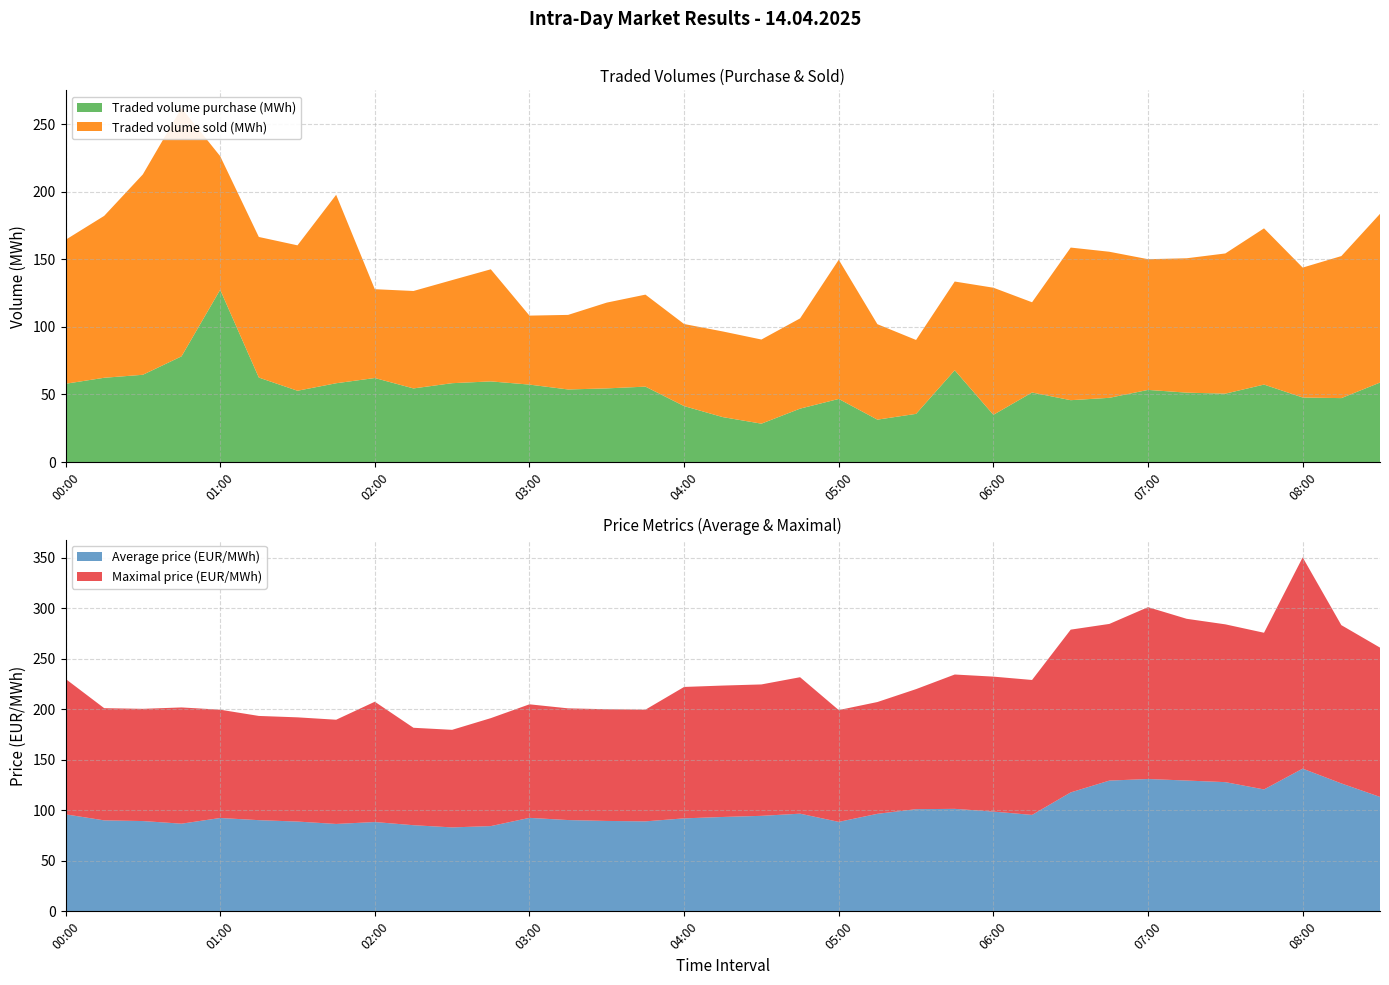

Reading right to left, list all the values displayed in this chart.

Traded volume purchase (MWh): 58.8	47.3	47.7	57.3	50.6	51.3	53.4	47.5	45.8	51.4	34.9	67.9	35.6	31.4	46.7	39.5	28.4	33.2	41.4	55.8	54.5	53.7	57.3	59.6	58.3	54.5	62.1	58.3	52.7	62.5	127.5	78.2	64.5	62.3	57.9
Traded volume sold (MWh): 124.8	105.1	96.2	115.6	103.8	99.4	96.7	108.1	112.9	66.8	94.0	65.7	54.7	70.6	103.0	66.8	62.2	63.4	60.7	68.1	63.5	55.2	51.0	83.0	76.3	72.1	65.7	139.4	107.6	104.0	98.9	183.8	148.3	119.8	106.5
Average price (EUR/MWh): 113.2	126.6	141.2	120.6	127.8	129.4	130.9	129.3	117.7	95.4	98.7	101.4	101.1	96.5	88.5	96.6	94.5	93.4	92.0	89.0	89.4	90.3	92.5	84.3	83.0	85.2	88.4	86.5	88.8	90.2	92.3	86.7	89.3	90.0	96.0
Maximal price (EUR/MWh): 147.7	156.6	209.0	155.0	156.1	160.0	170.0	155.0	161.0	133.5	133.5	132.9	118.8	110.6	110.6	135.0	130.0	130.0	130.0	110.5	110.5	110.5	112.3	106.8	96.5	96.4	119.0	103.1	103.1	103.1	107.1	115.0	111.0	111.0	134.0